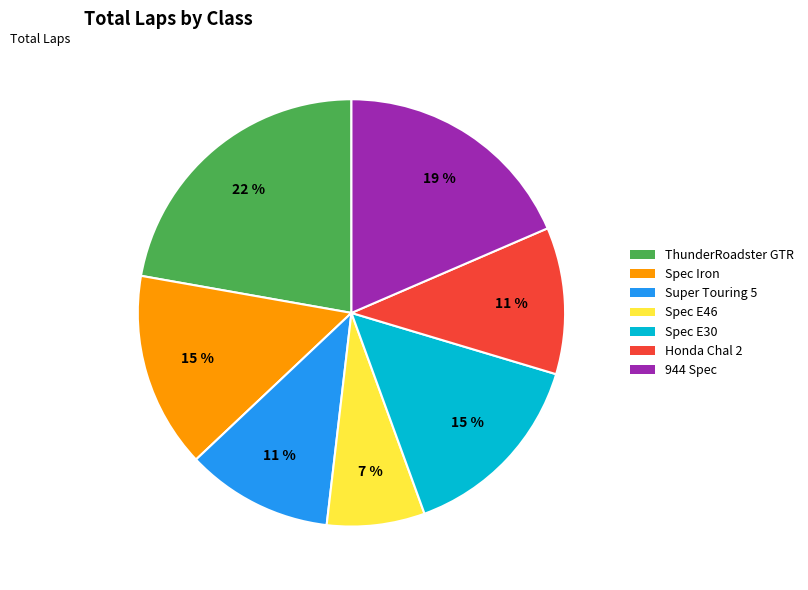

Does any single category account for the majority?

No